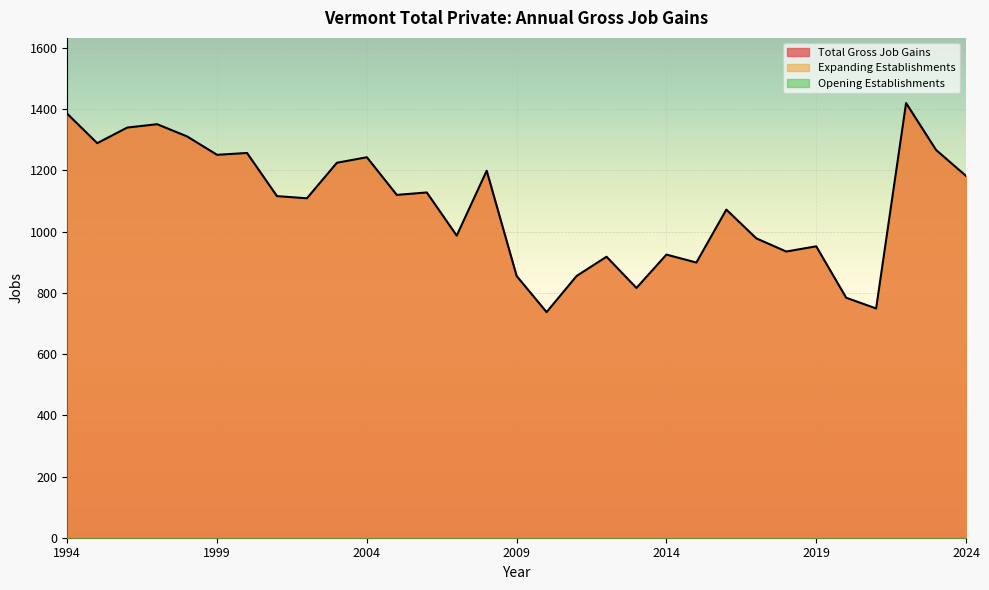

True or false: Expanding Establishments and Opening Establishments intersect in this chart.

False